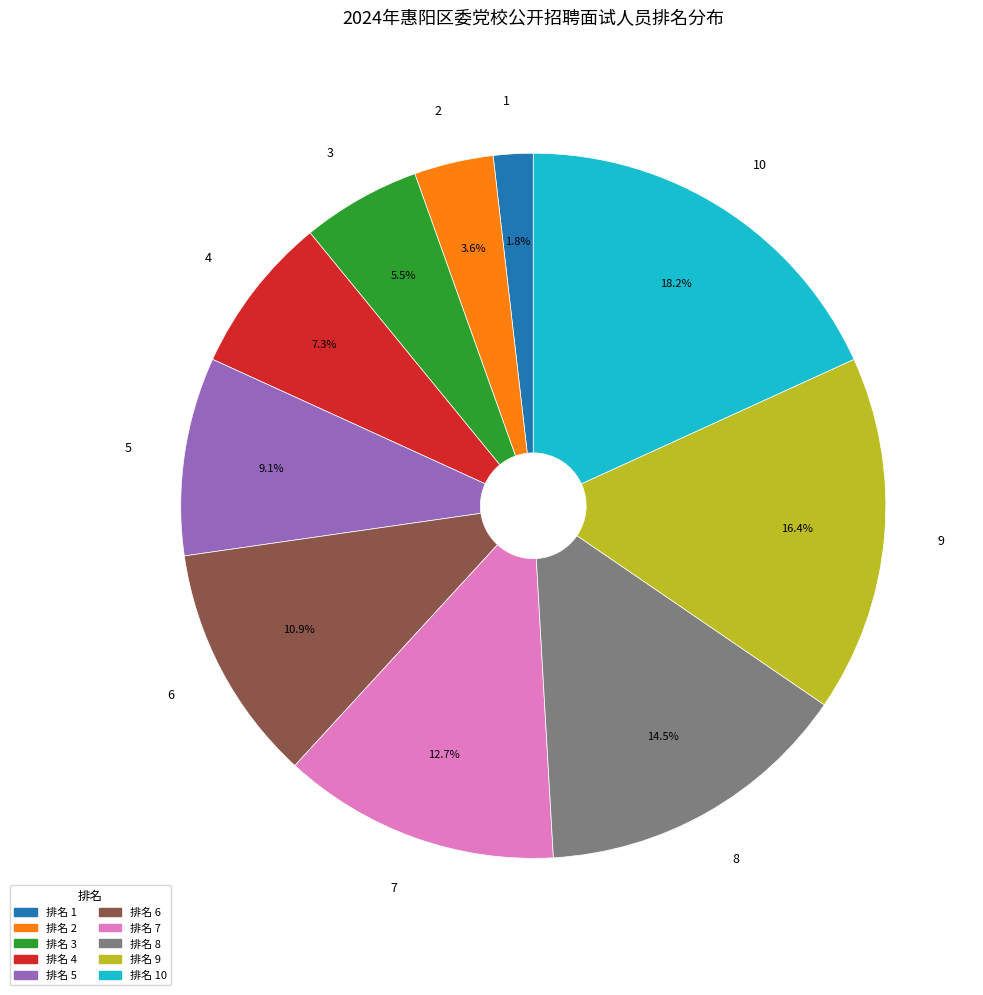

Which category has the biggest portion of the pie?

10